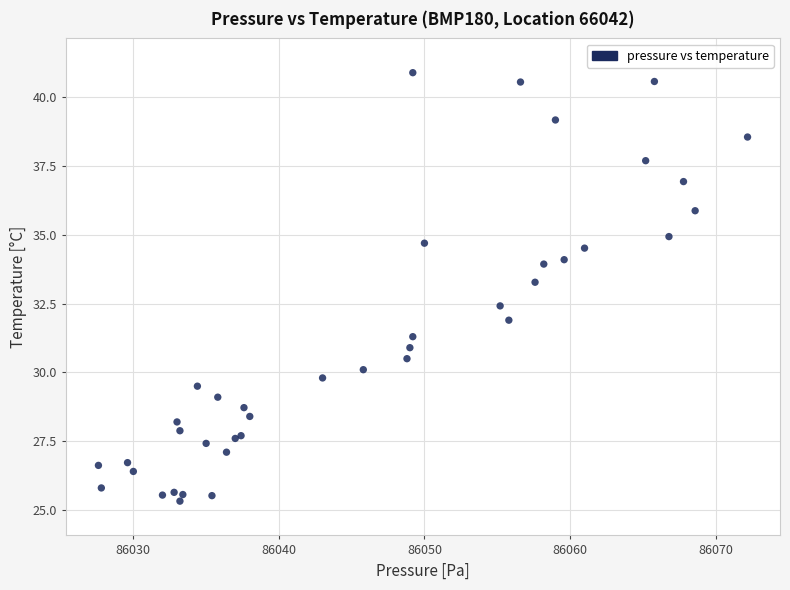

What Y value in the scatter plot is closest to 33?

33.3